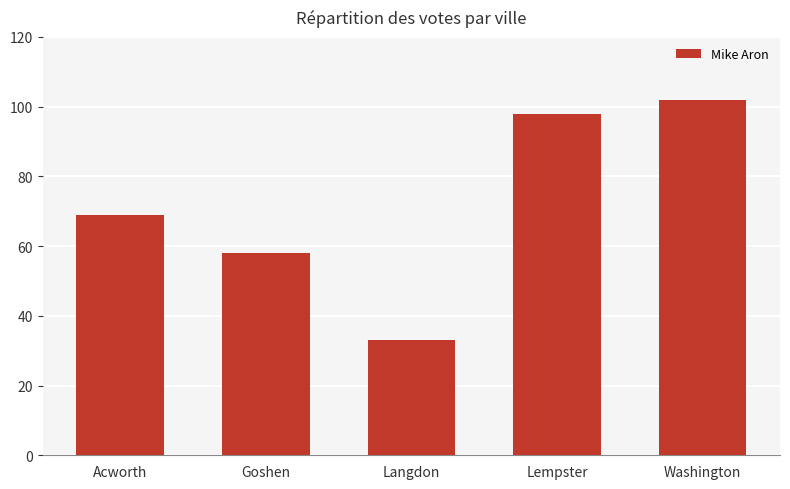

What is the label of the 5th bar from the left?

Washington